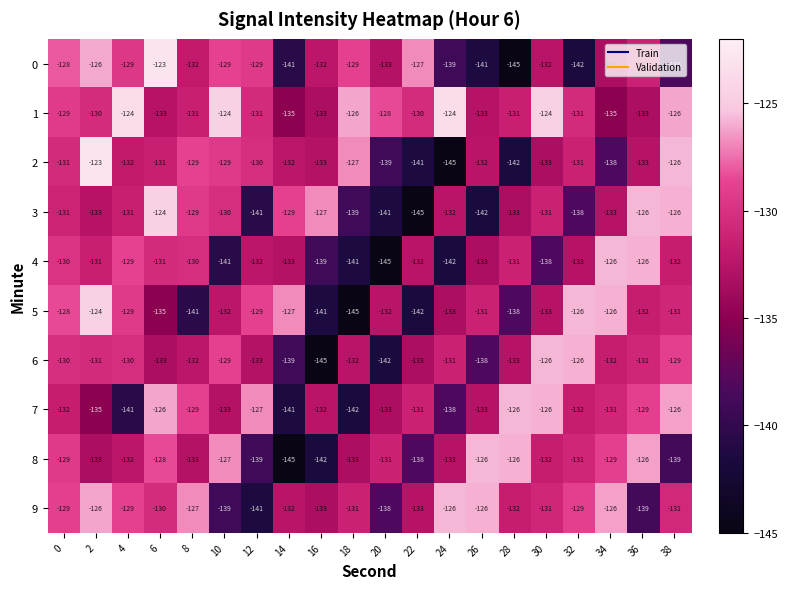

What is the greatest value displayed?

-123